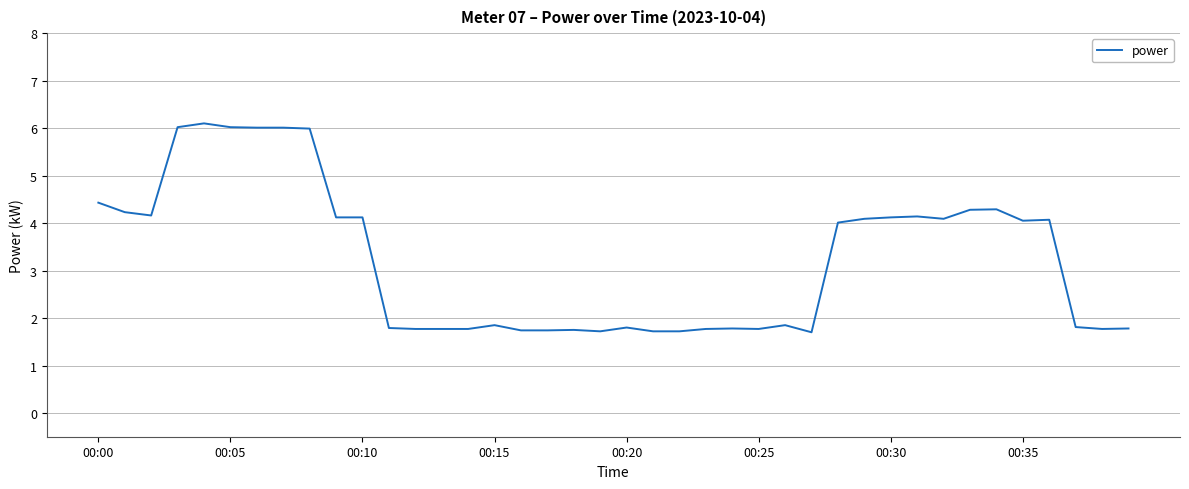

What is the difference between the second highest and second lowest values?

4.3